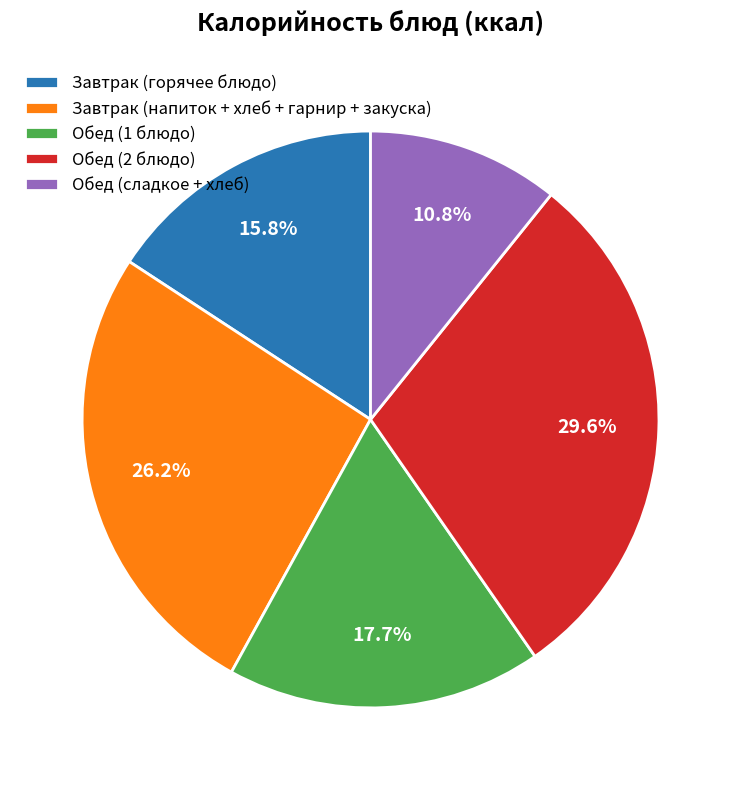

Is there a majority slice in this chart?

No